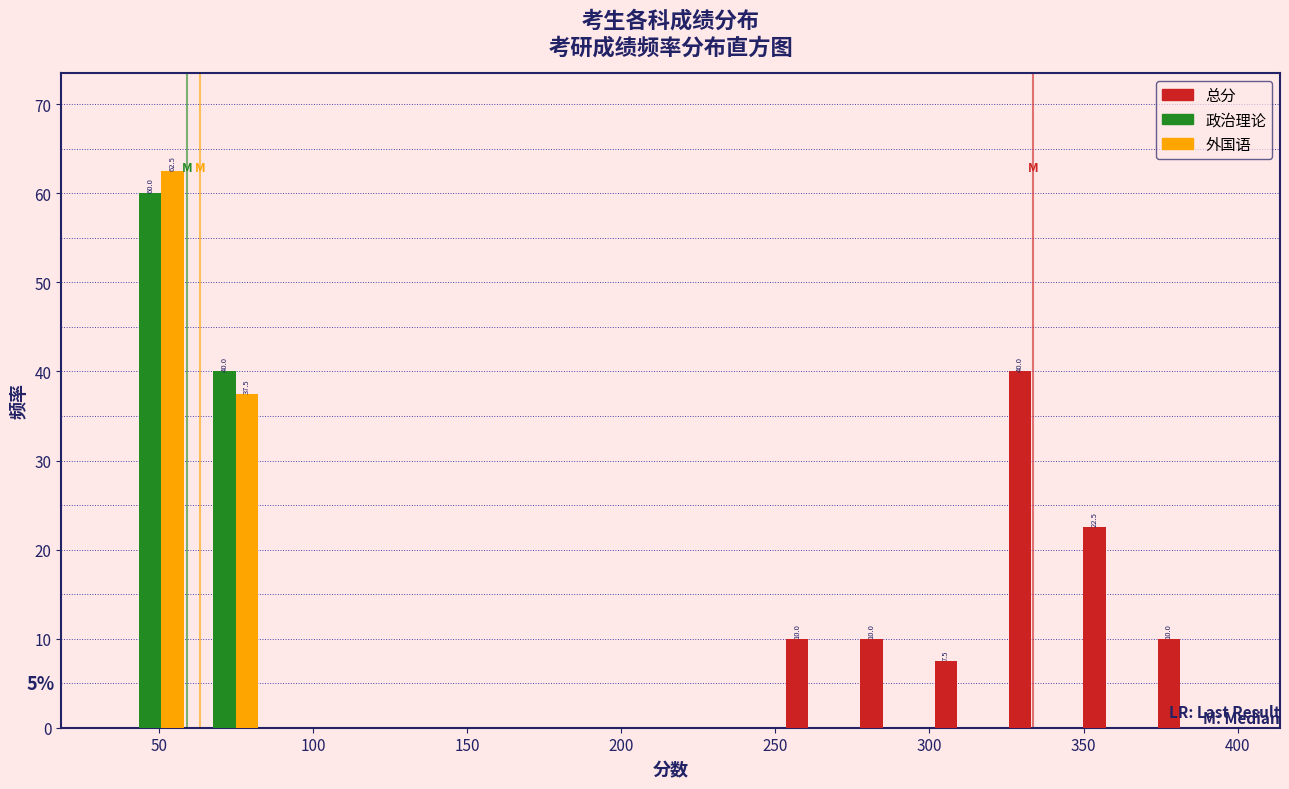

In the 政治理论 series, which range on the x-axis has the tallest bar?

35 to 60